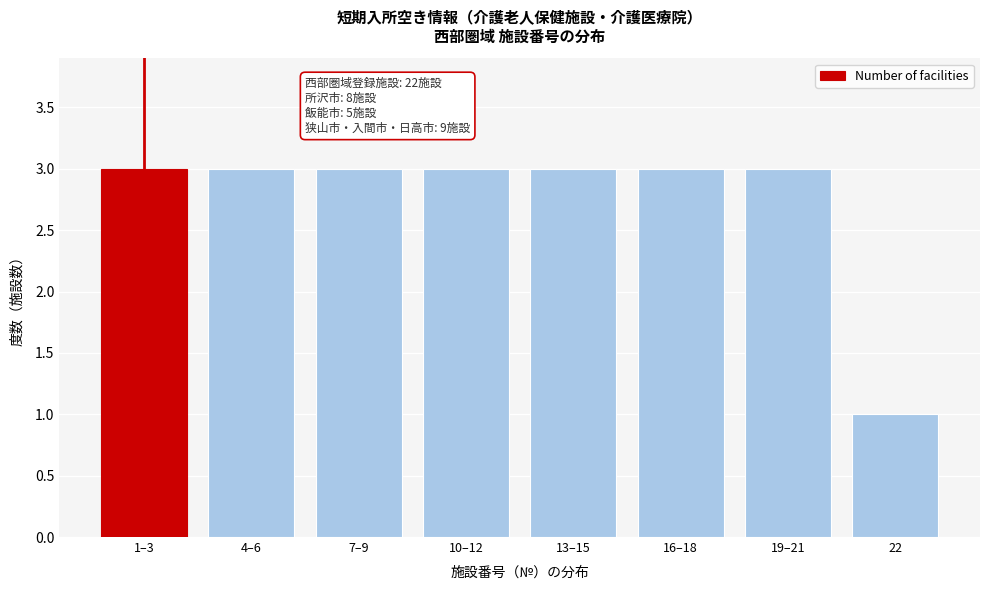

Reading left to right, list all the values displayed in this chart.

3	3	3	3	3	3	3	1